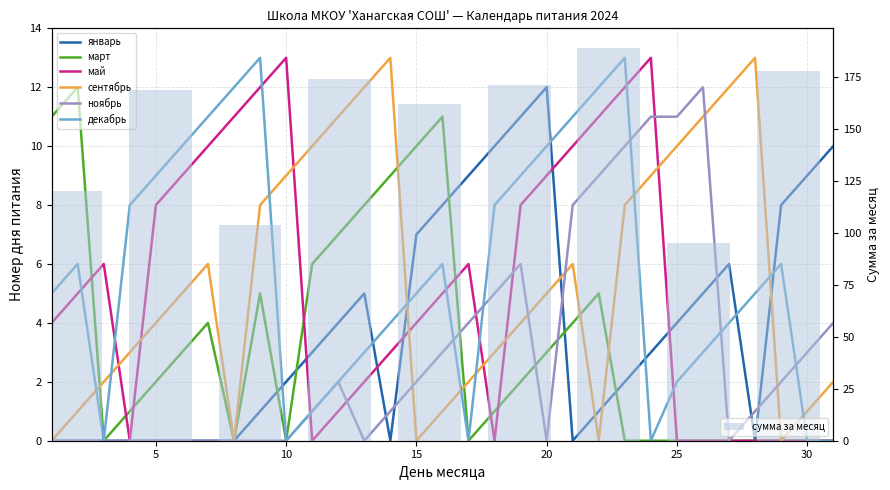

What is the maximum value for март?

12